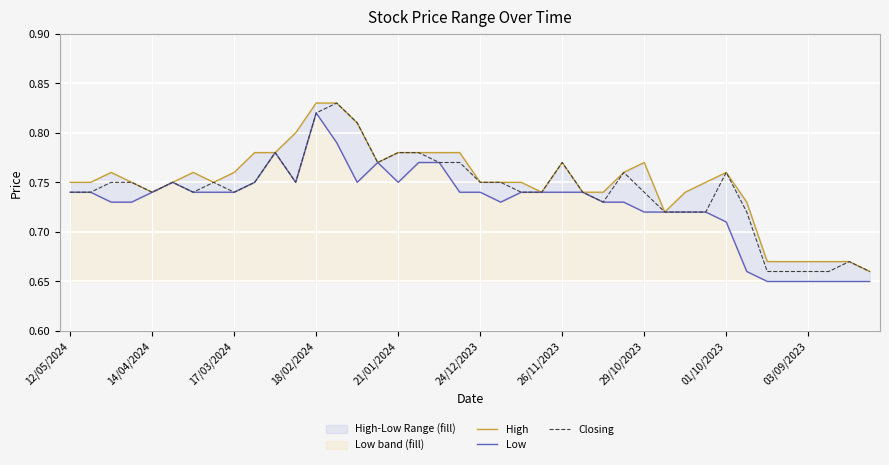

True or false: Closing and High cross at least once.

False